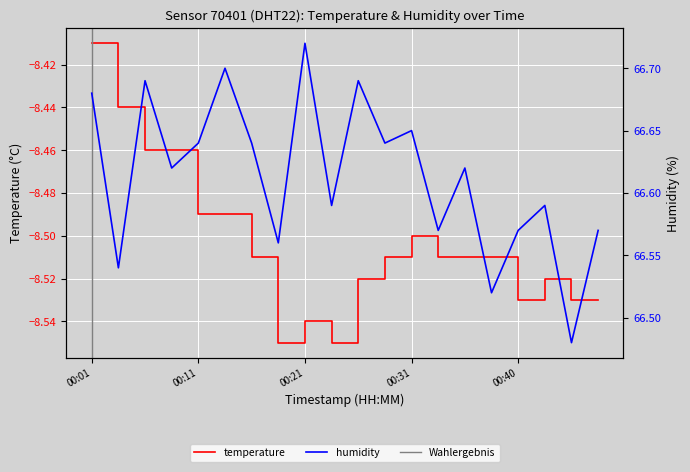

True or false: humidity has more than 0 interior local peaks.

True